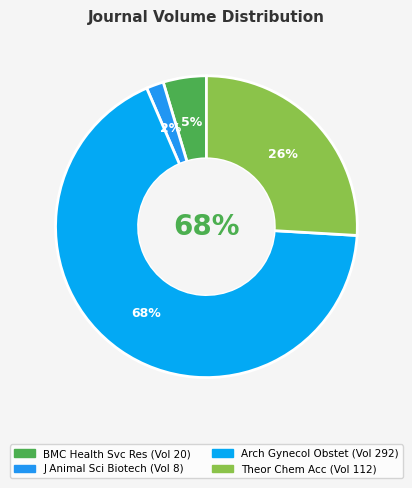

Count the number of slices in the pie.

4